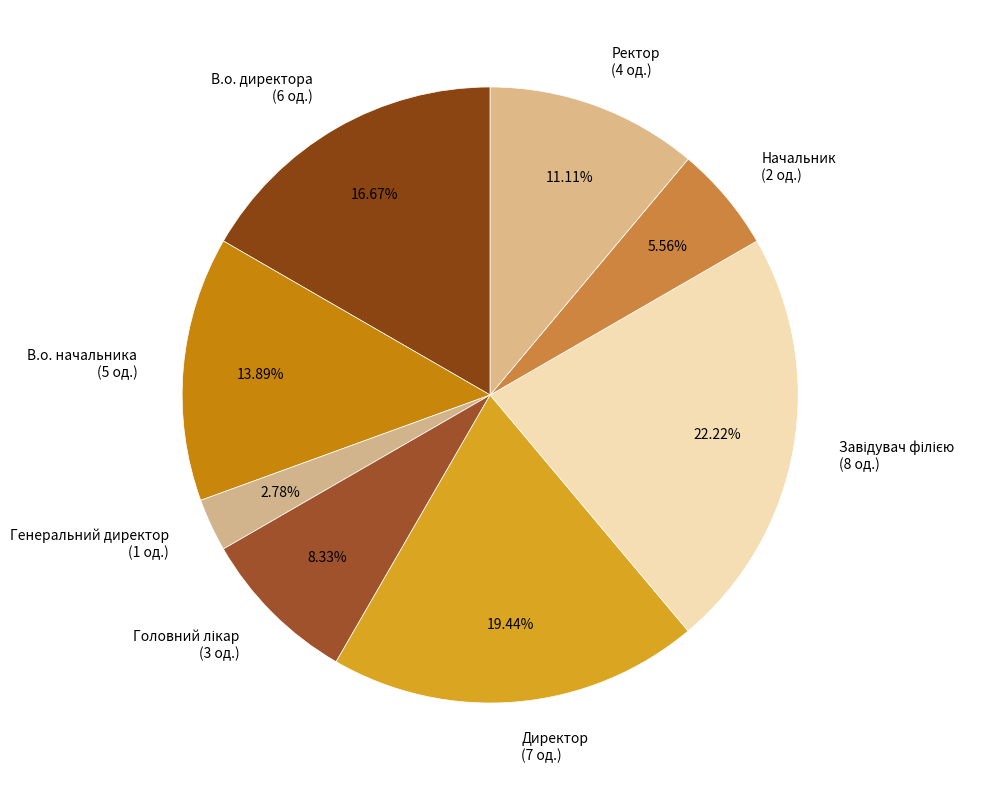

How much of the chart is everything except Ректор?

88.9%